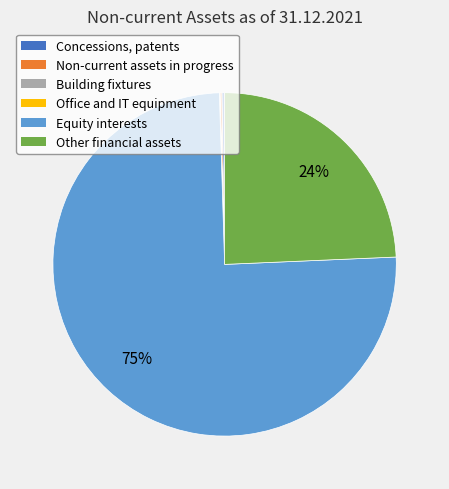

To the nearest percent, what is the average slice percentage?

17%